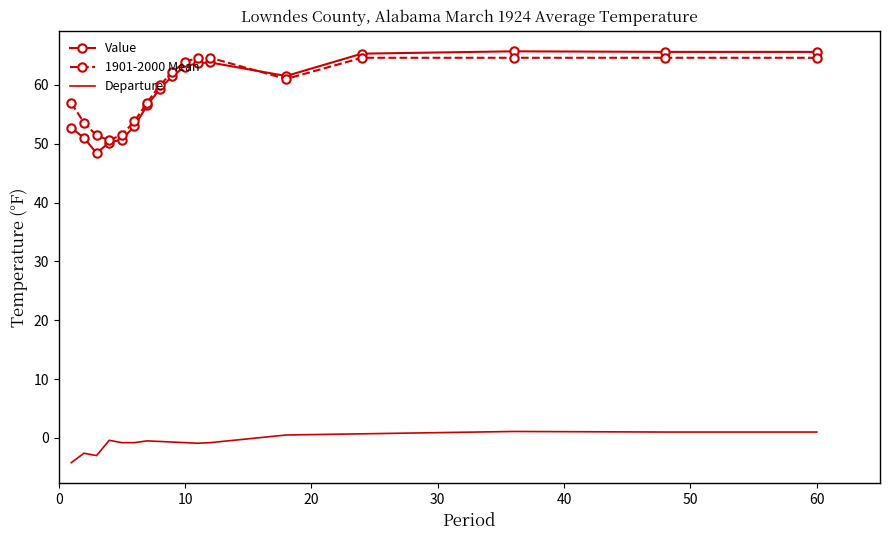

True or false: Value and Departure intersect in this chart.

False